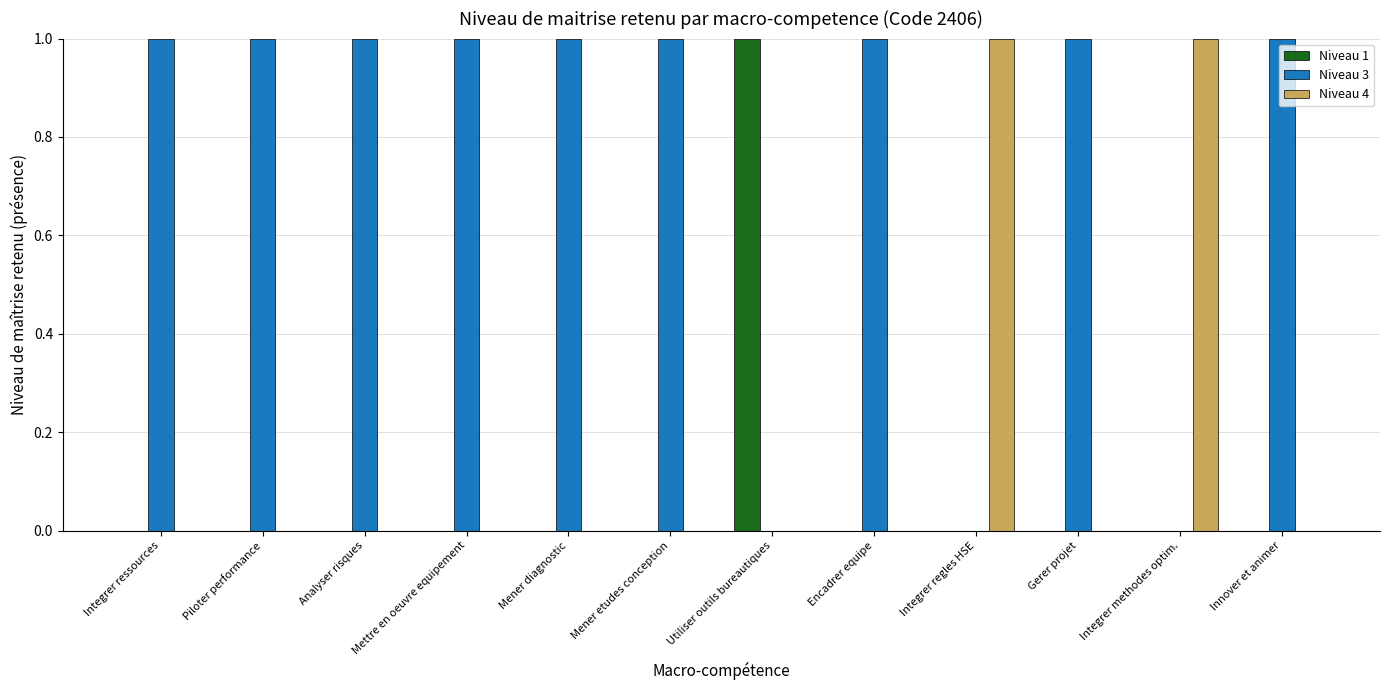

True or false: Niveau 3 has a value of 1 at Piloter performance.

True